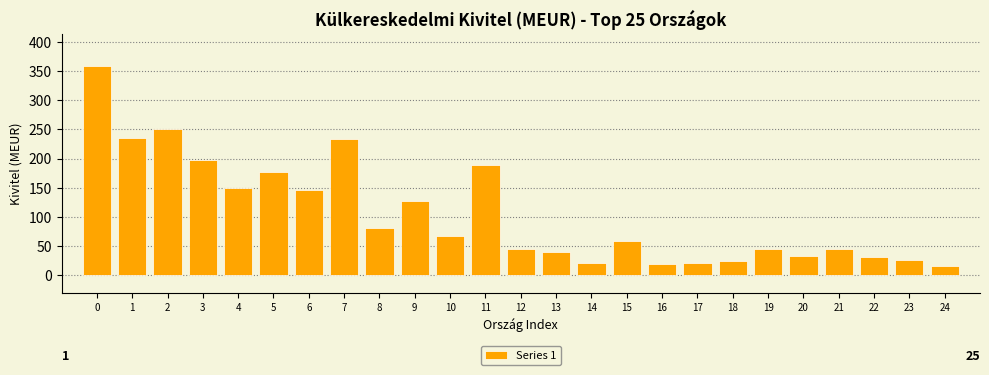

What is the sum of all values?

2646.7